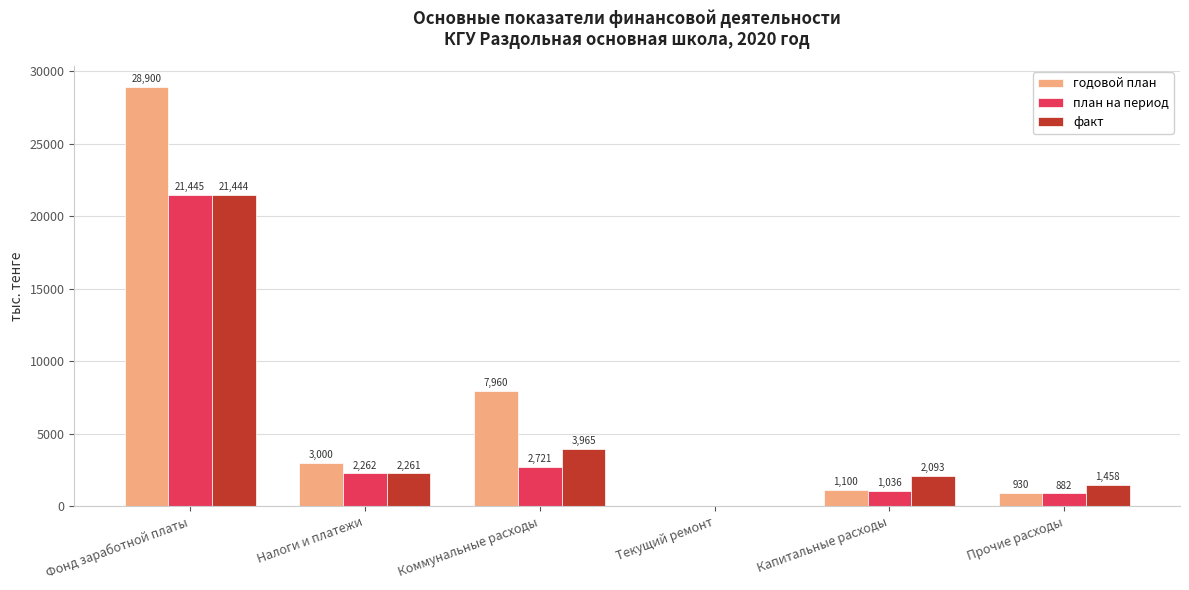

What is the total value across all series at Коммунальные расходы?

14645.7